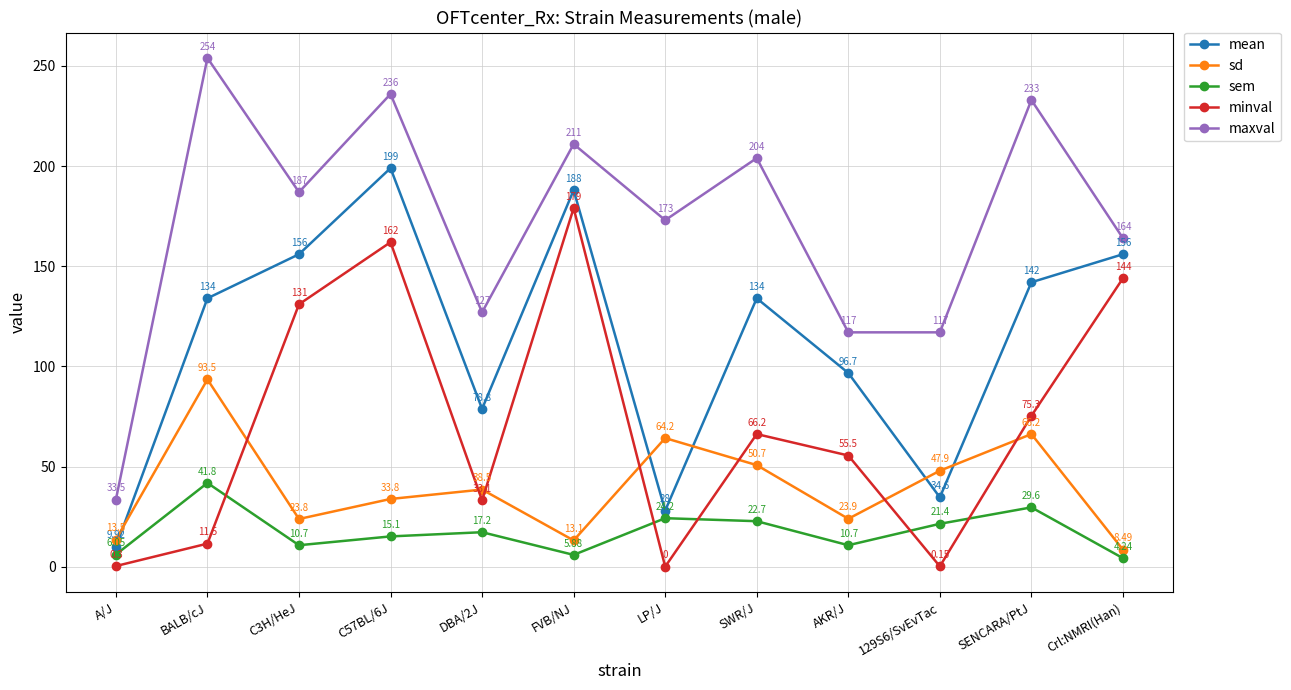

At which category does mean reach its first local valley?

DBA/2J